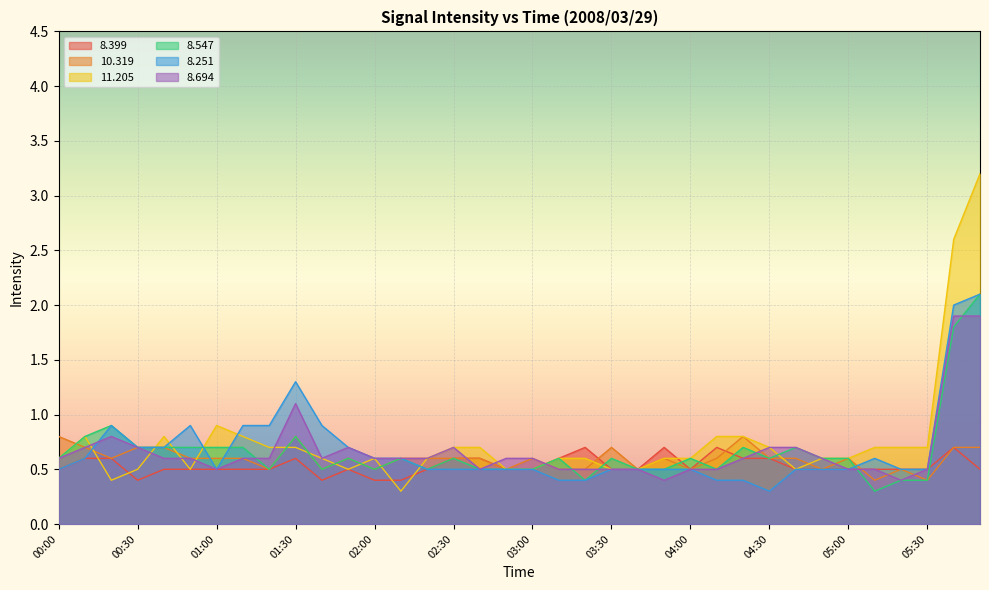

What is the average value of the   8.399 series?

0.5